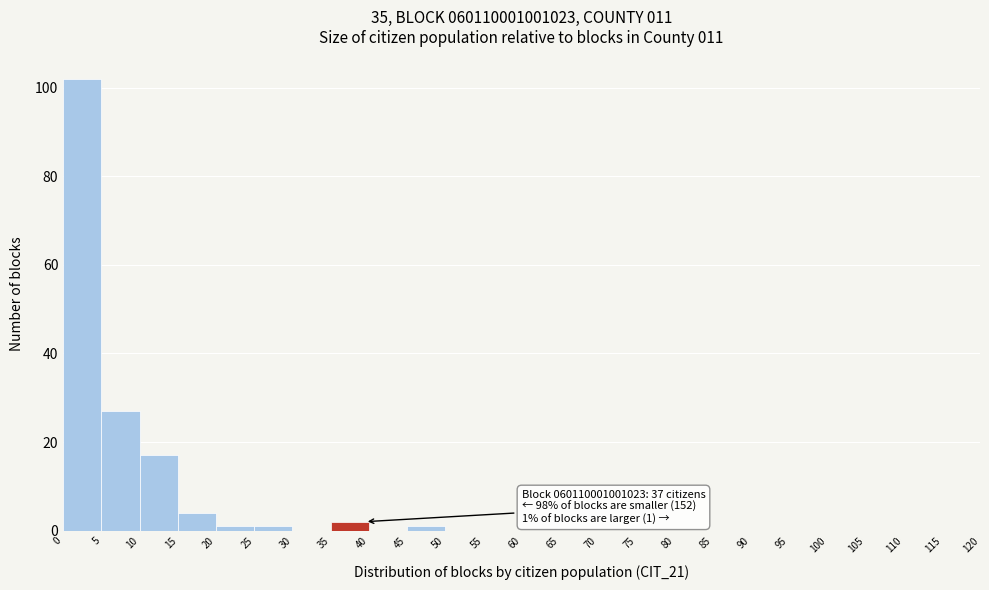

Which range on the x-axis has the tallest bar?

0 to 5